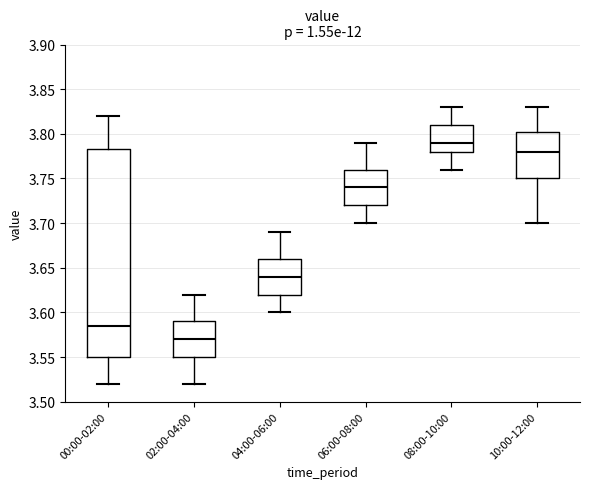

Reading left to right, transcribe this box plot: for each box, give where its median line is, the range the box spans, and where its two whiskers end, as read against the y-axis. The values are not printed on the chart, so give them approximately, as read against the axis.

00:00-02:00: median 3.585, box 3.550 to 3.785, whiskers 3.520 to 3.820
02:00-04:00: median 3.570, box 3.550 to 3.590, whiskers 3.520 to 3.620
04:00-06:00: median 3.640, box 3.620 to 3.660, whiskers 3.600 to 3.690
06:00-08:00: median 3.740, box 3.720 to 3.760, whiskers 3.700 to 3.790
08:00-10:00: median 3.790, box 3.780 to 3.810, whiskers 3.760 to 3.830
10:00-12:00: median 3.780, box 3.750 to 3.805, whiskers 3.700 to 3.830